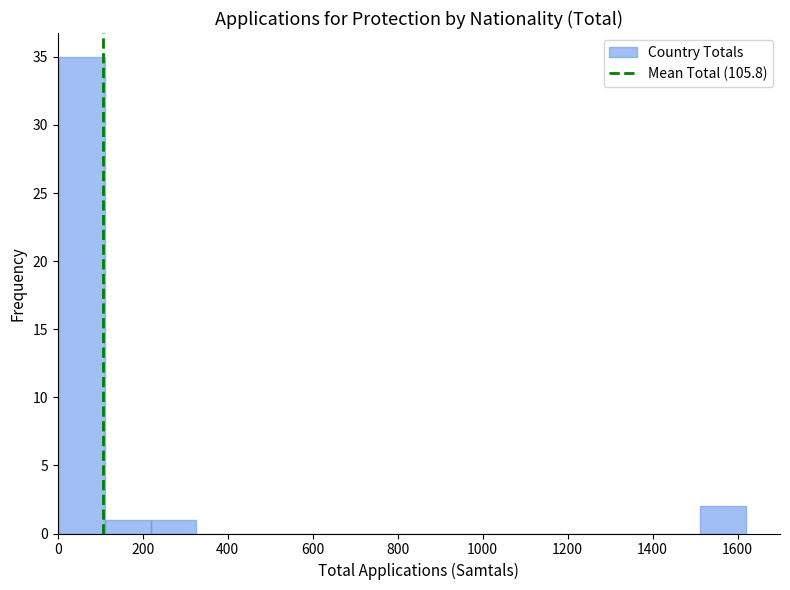

Reading left to right, list every bar in this chart as the range it spans on the x-axis followed by its height. Neither the bar edges nor the heights are printed on the chart, so give them approximately, as read against the axes.

0 to 120: 35
120 to 220: 1
220 to 320: 1
320 to 440: 0
440 to 540: 0
540 to 640: 0
640 to 760: 0
760 to 860: 0
860 to 980: 0
980 to 1080: 0
1080 to 1180: 0
1180 to 1300: 0
1300 to 1400: 0
1400 to 1520: 0
1520 to 1620: 2